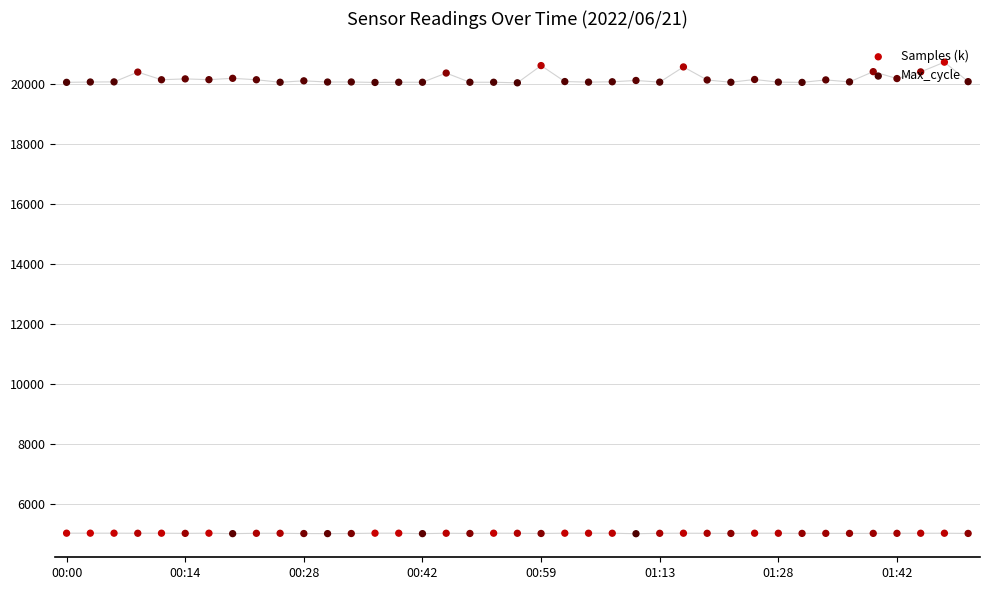

What are all the series names shown in the legend?

Samples (k), Max_cycle